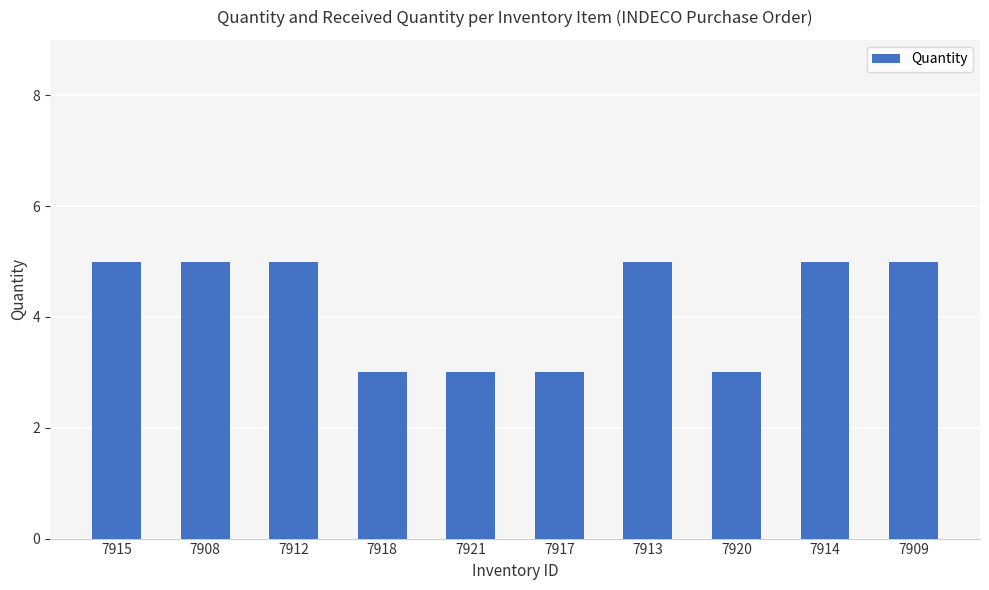

True or false: the data shows 8 at 7913.

False